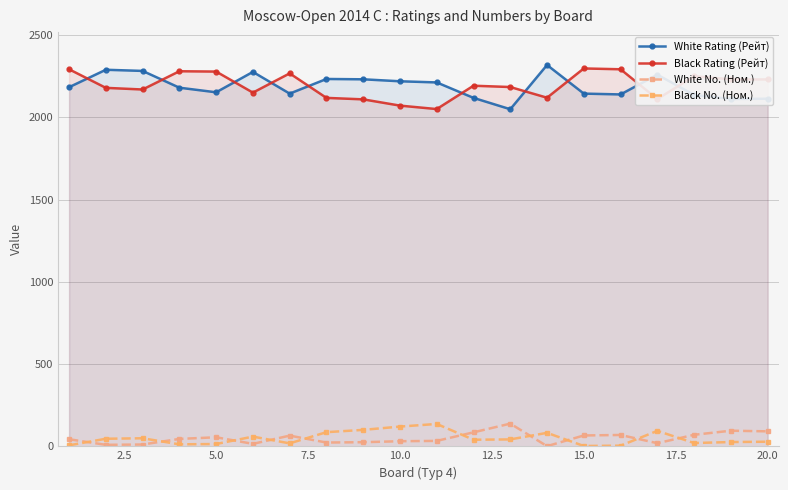

Which series has the largest range (max minus min)?

White Rating (Рейт)